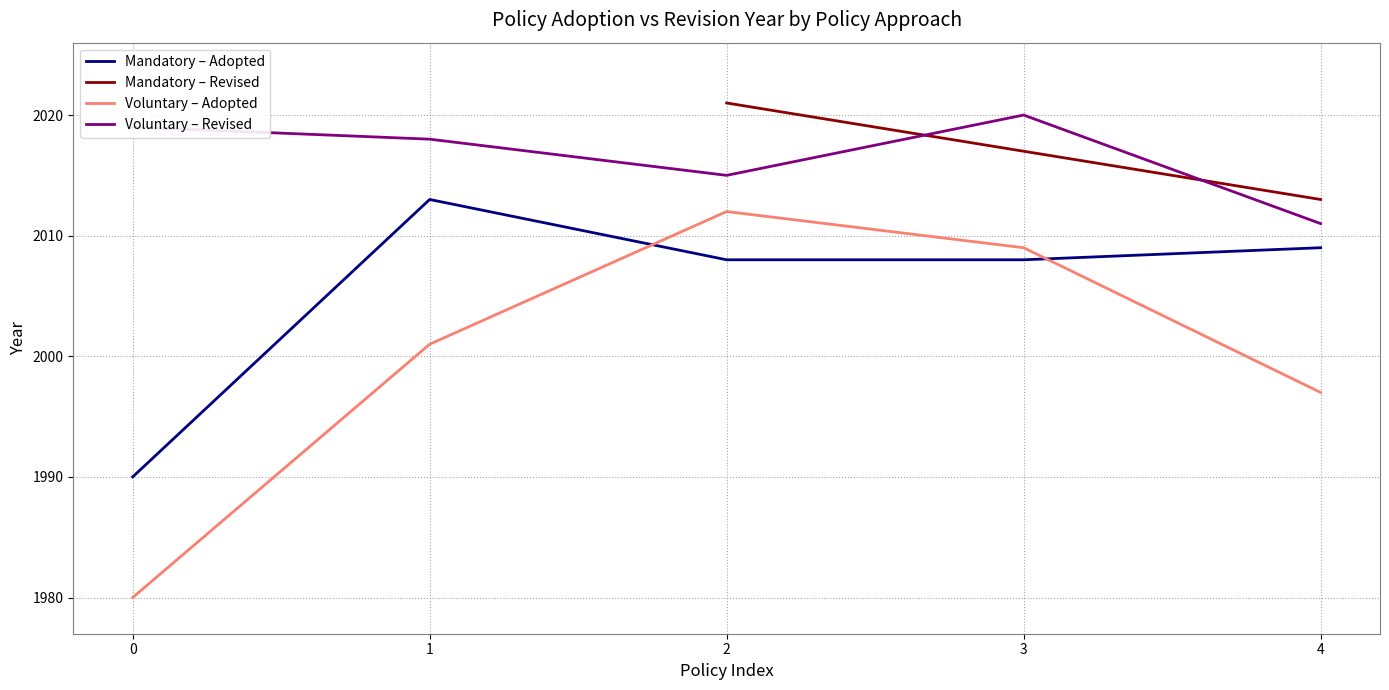

True or false: Mandatory – Revised and Voluntary – Adopted intersect in this chart.

False